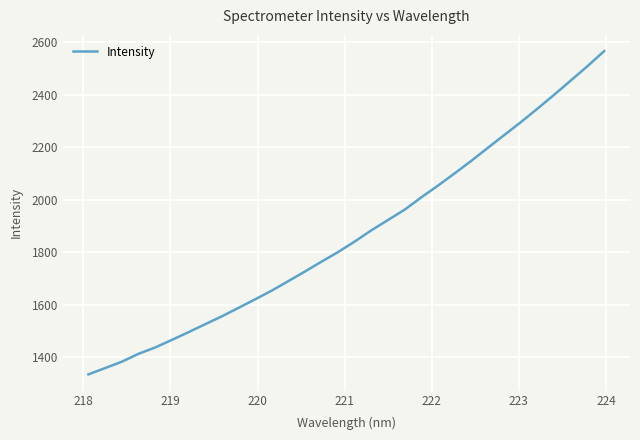

What is the minimum value shown in the chart?

1335.2